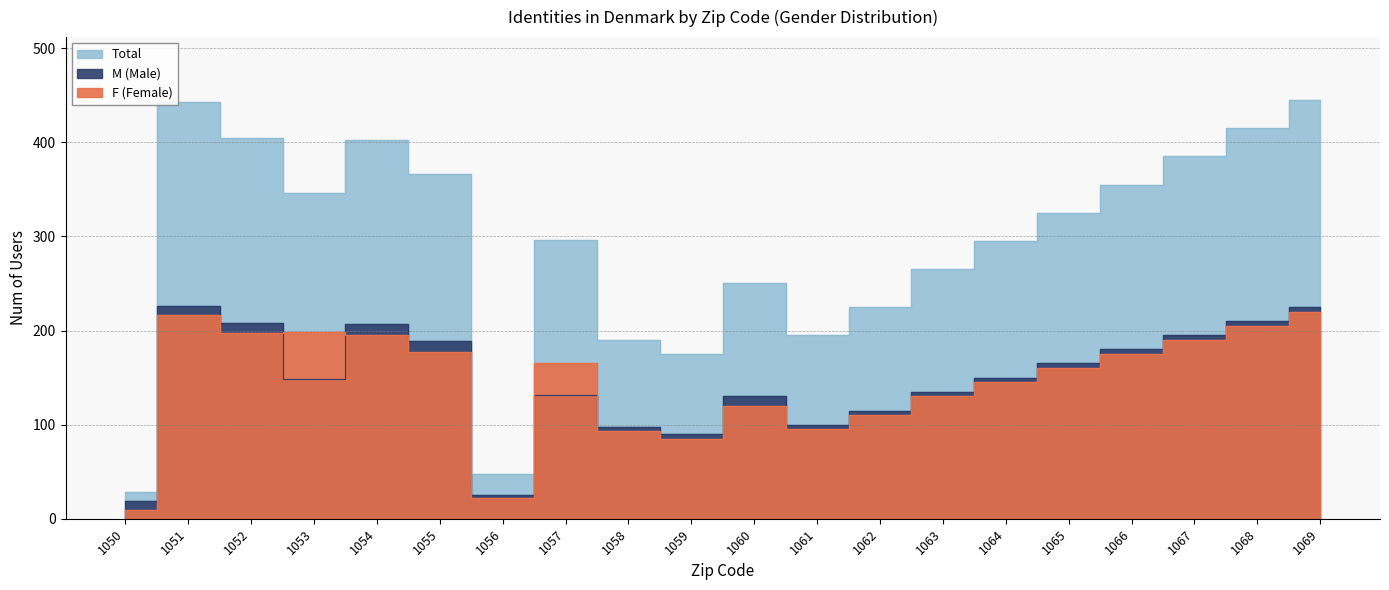

True or false: M (Male) has a value of 205 at 1064.

False